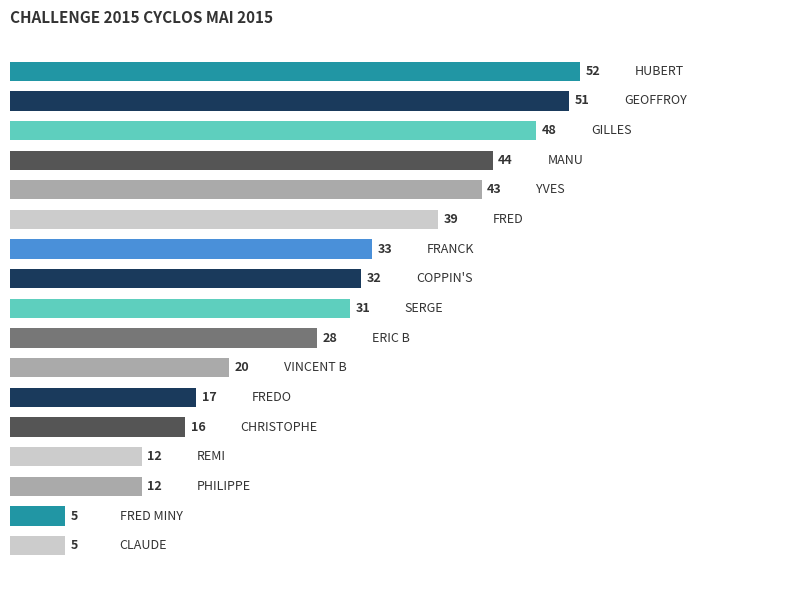

Reading bottom to top, list all the values displayed in this chart.

5	5	12	12	16	17	20	28	31	32	33	39	43	44	48	51	52